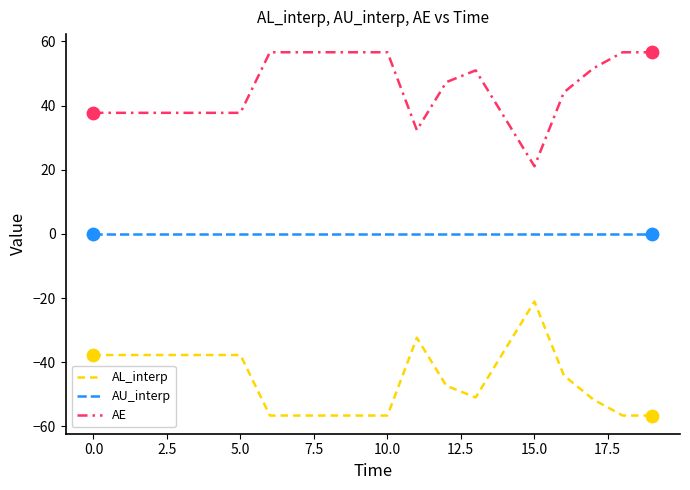

What are all the series names shown in the legend?

AL_interp, AU_interp, AE